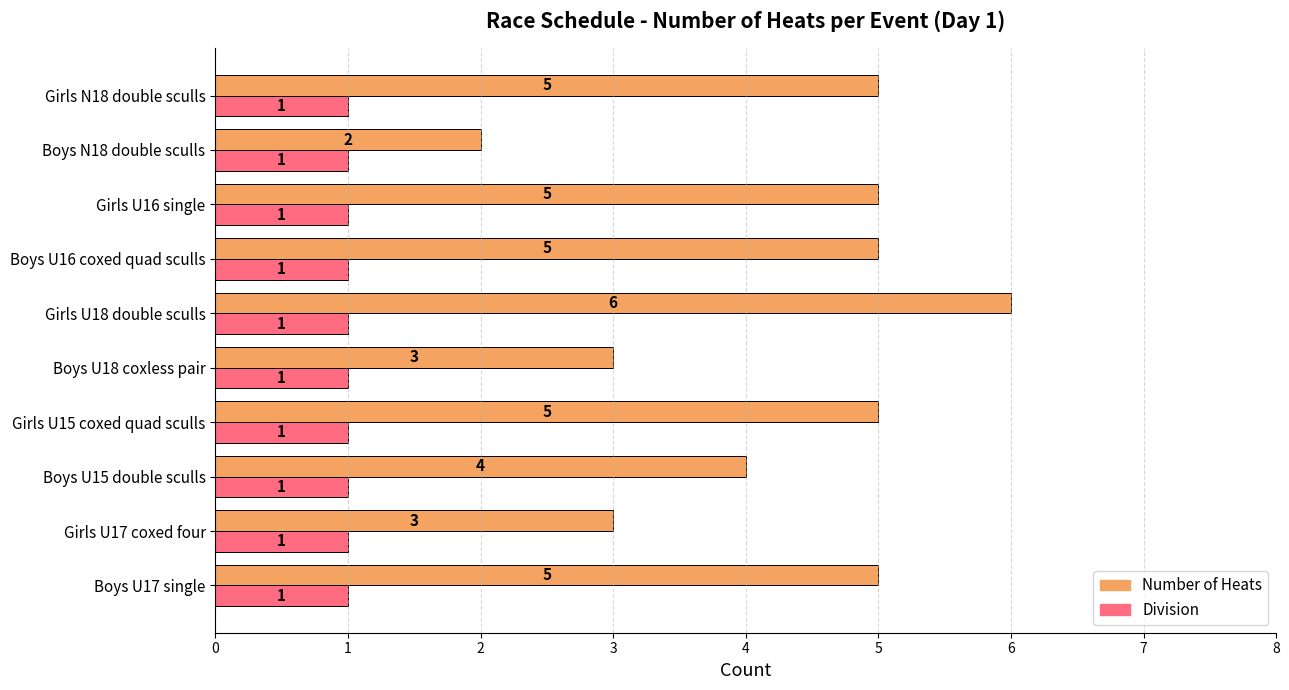

At how many categories does at least one series exceed 1?

10